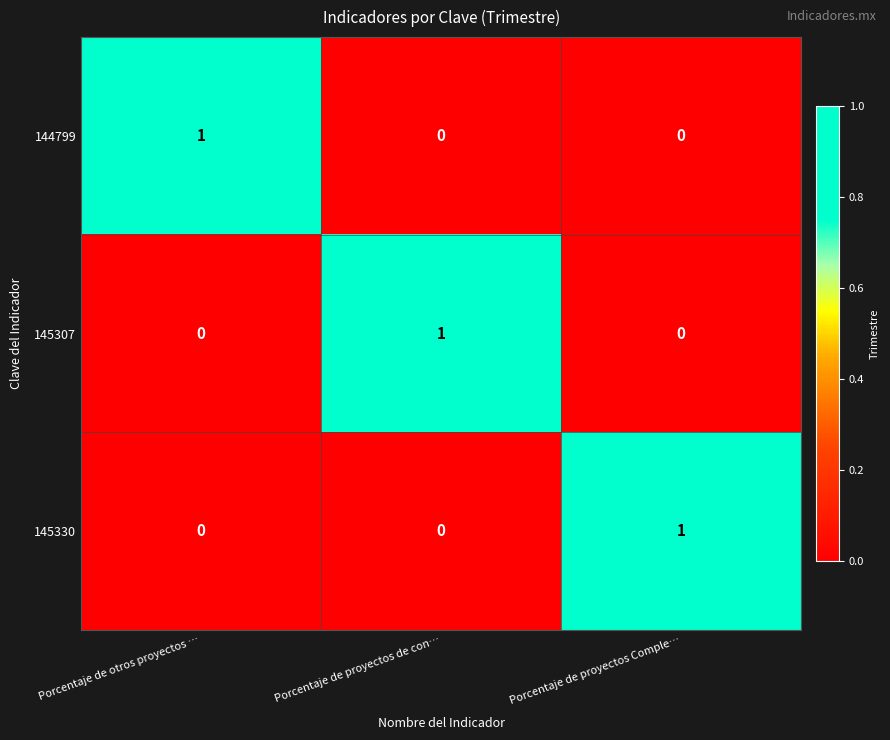

How many series are shown in this chart?

3